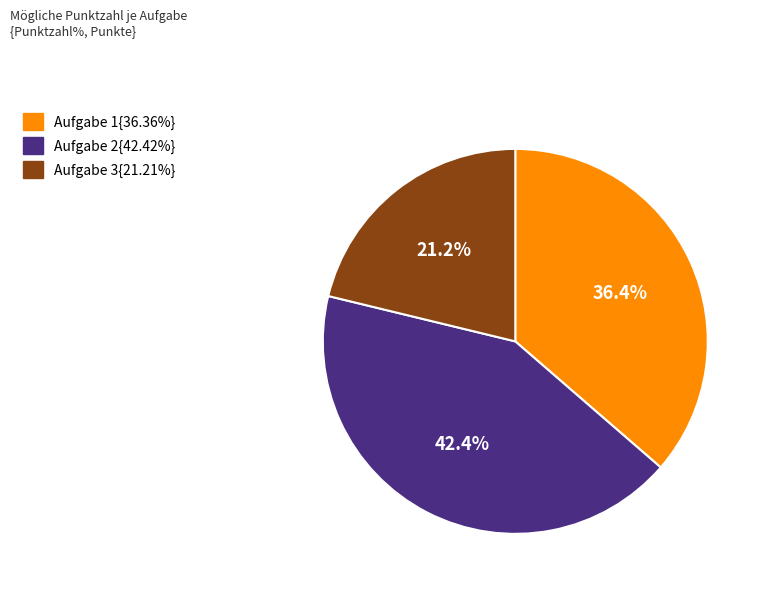

Is there a majority slice in this chart?

No